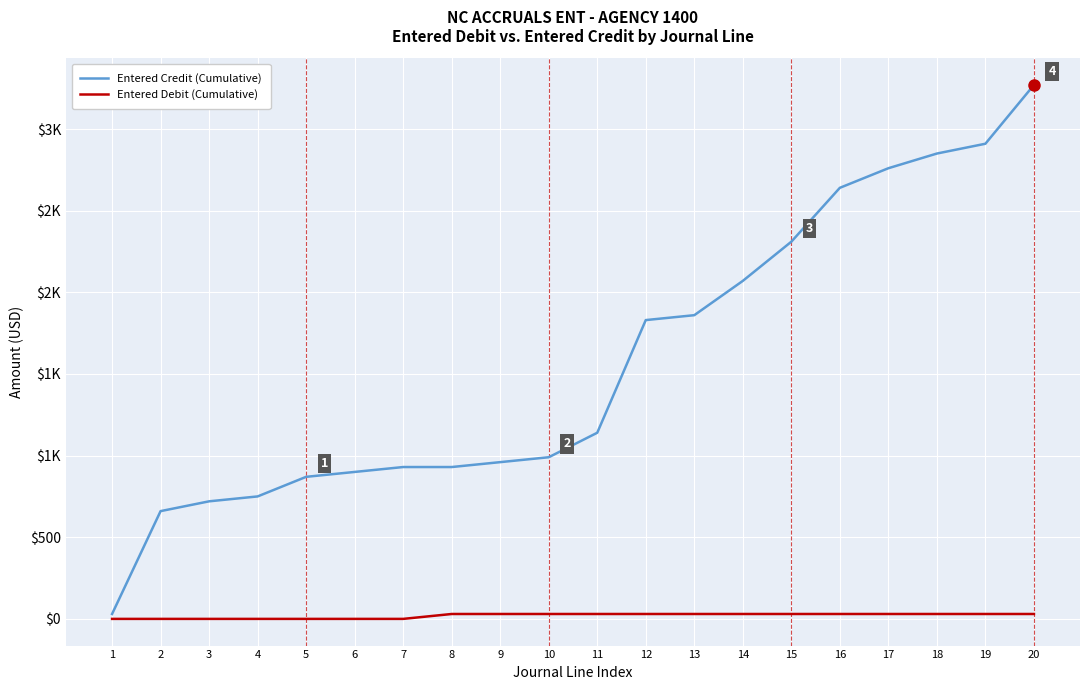

What is the sum of all Entered Debit (Cumulative) values?

390